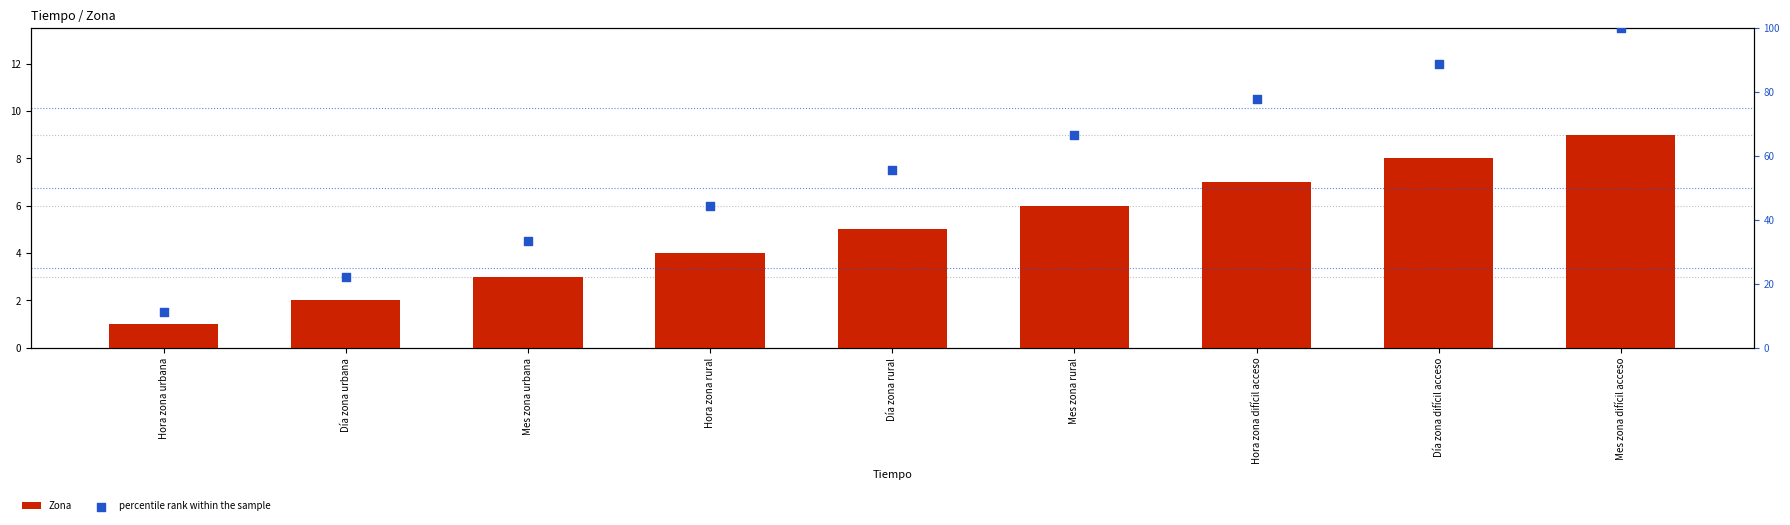

Which series contains the lowest Y value?

Zona